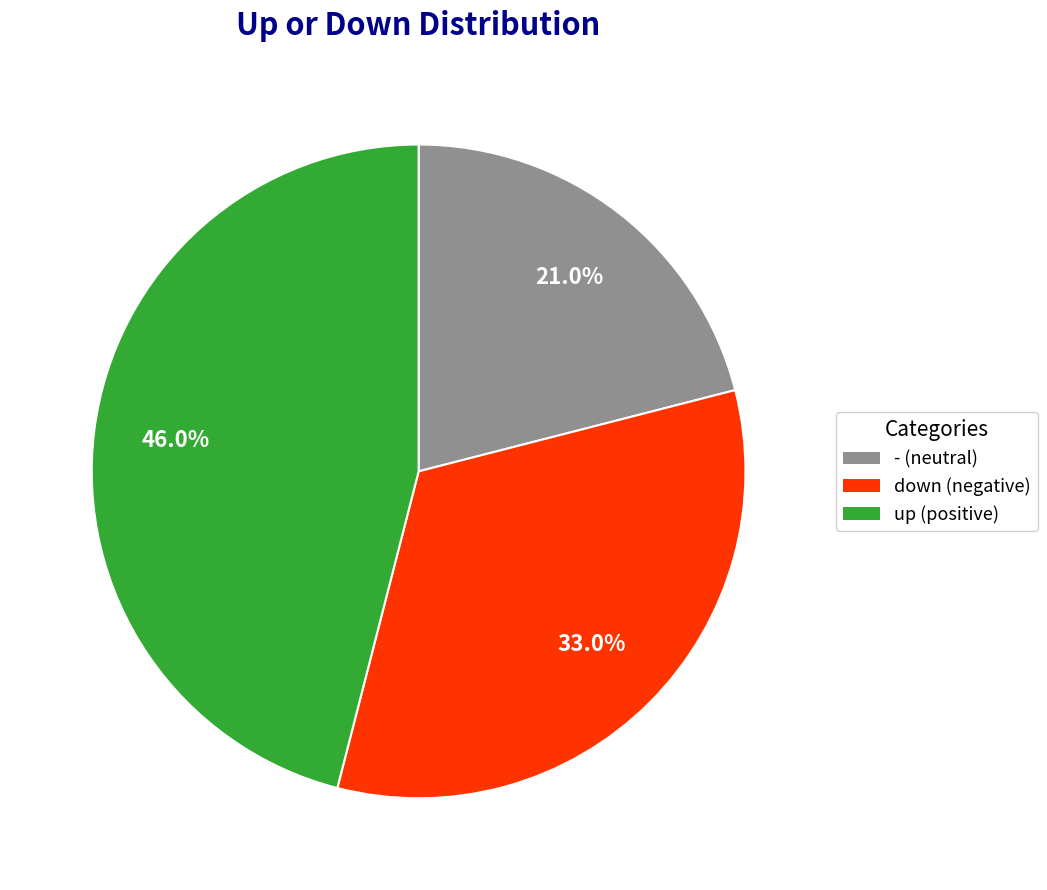

Is there any slice that represents more than half of the pie?

No